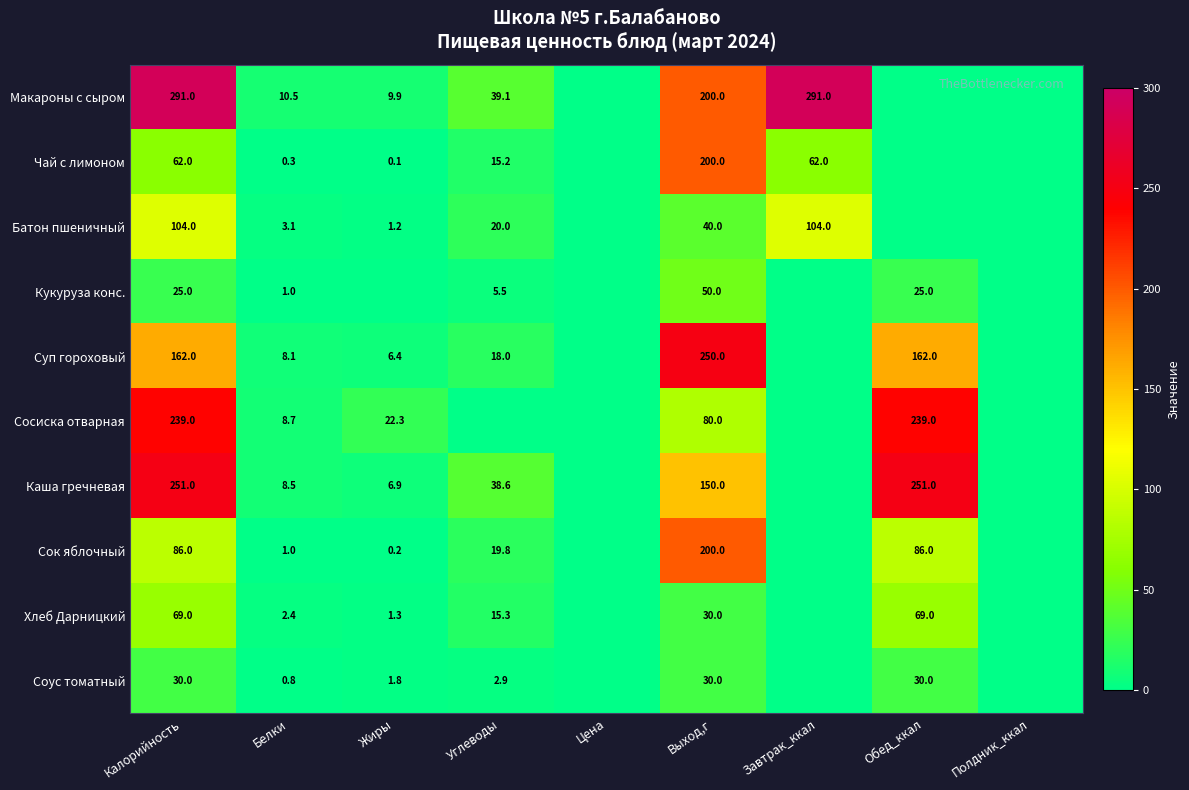

What is the difference between the highest and lowest values at Выход,г?

220.0